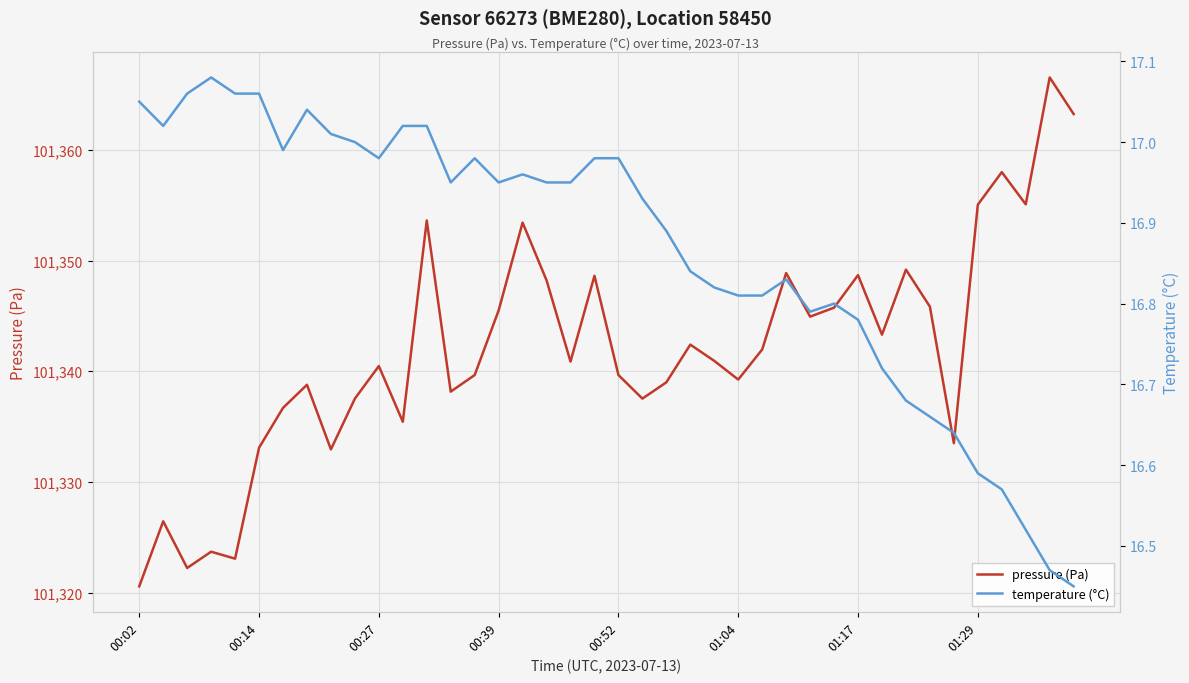

Read the pressure (Pa) value at 22.

101339.0